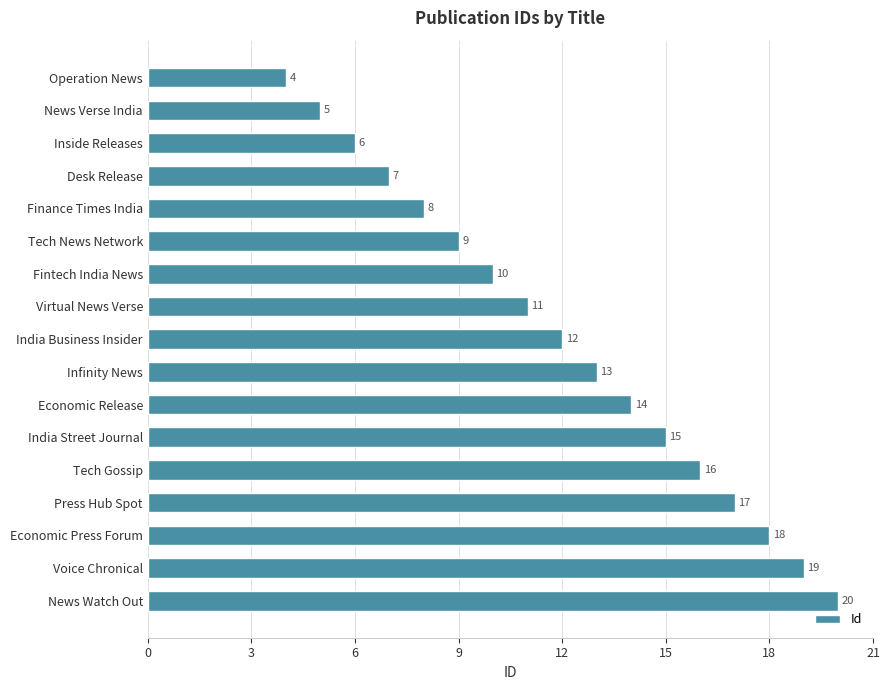

What is the label of the 4th bar from the top?

Desk Release